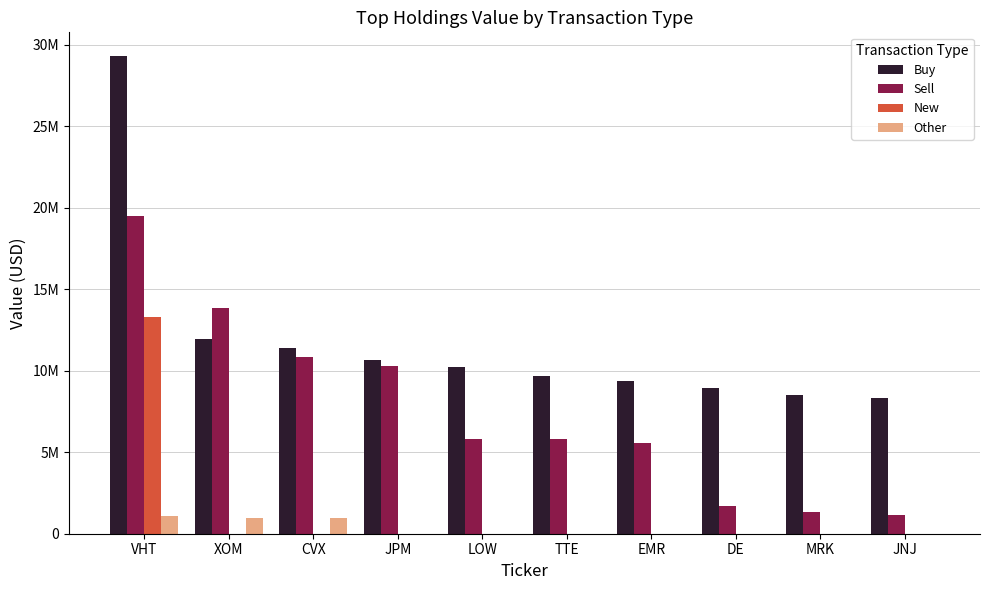

At which label does Other reach its minimum?

JPM